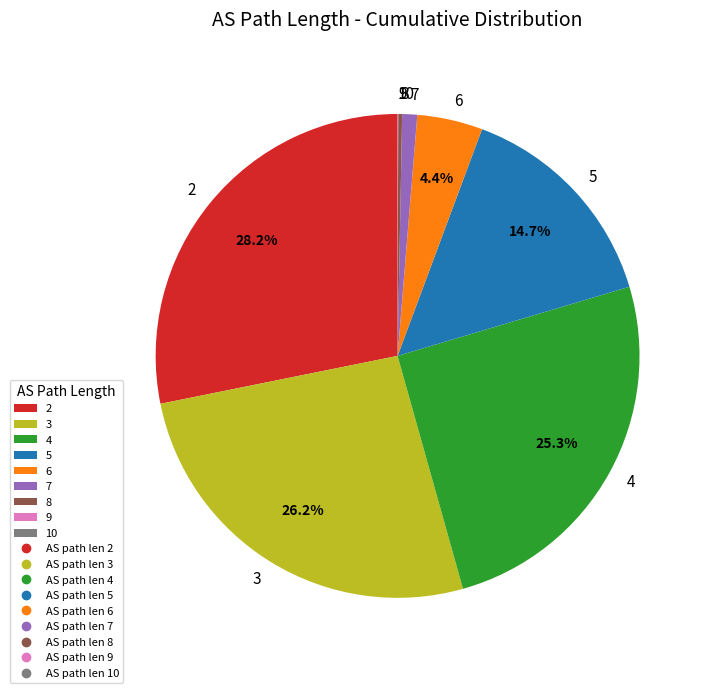

To the nearest percent, what percentage of the pie is 3?

26%